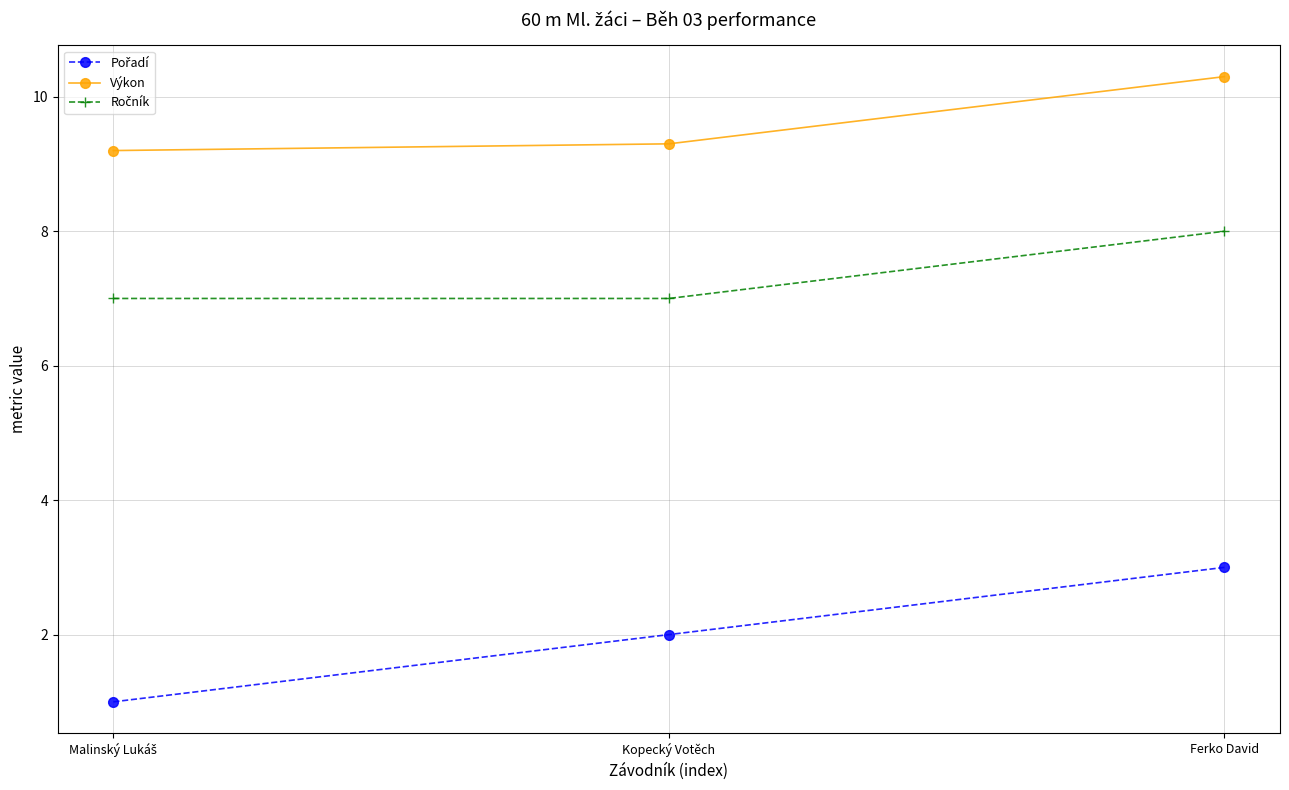

What is the difference between the highest and lowest values at Ferko David?

7.3